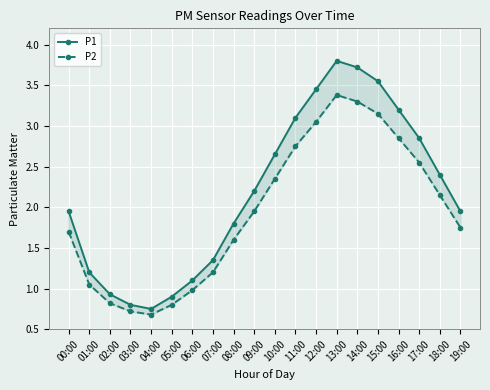

Does the chart display data point markers on the line(s)?

Yes